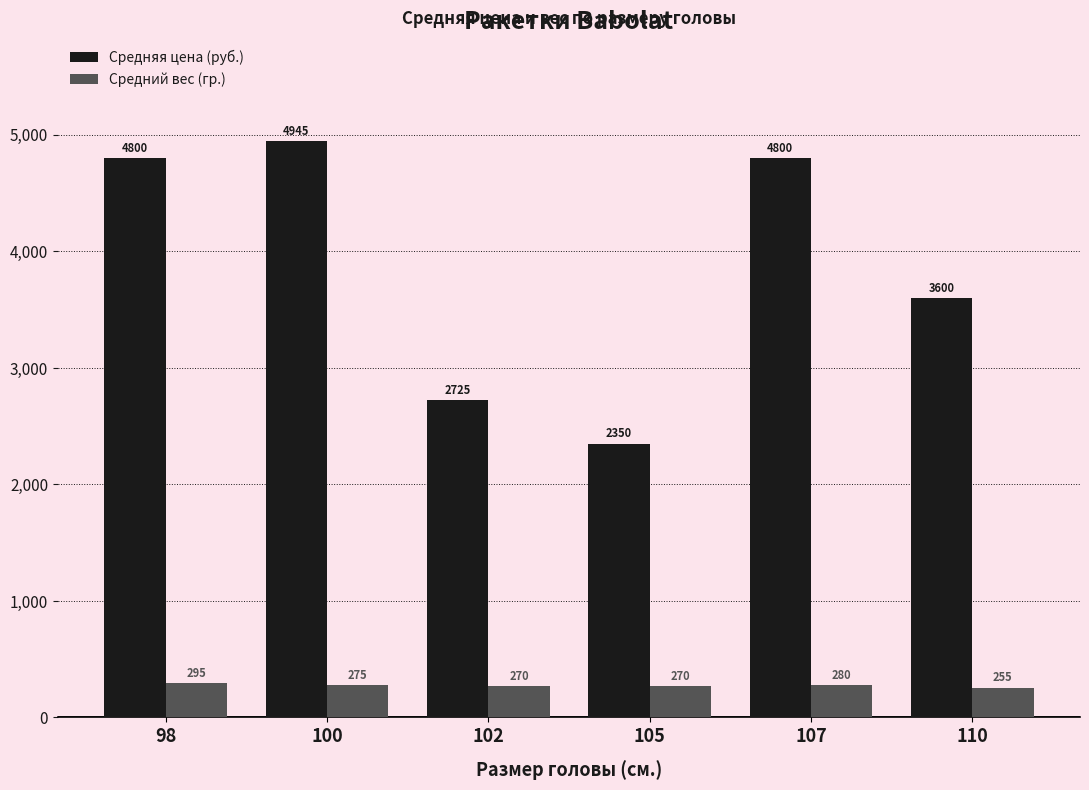

What is the sum of all Средняя цена (руб.) values?

23220